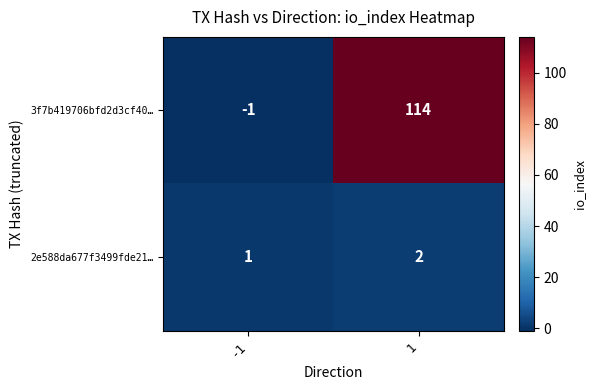

What is the difference between the maximum and minimum values in the 3f7b419706bfd2d3cf40… series?

115